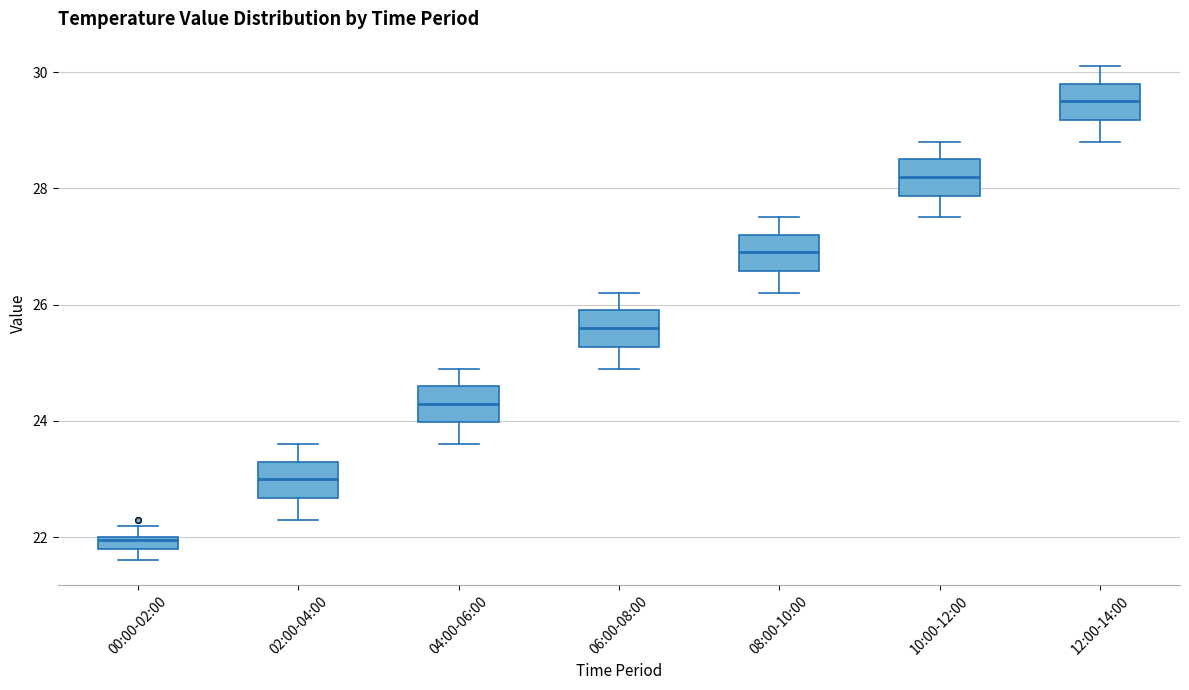

Where is the lower edge of the box for 00:00-02:00 on the y-axis? The values are not printed on the chart, so give them approximately, as read against the axis.

21.8